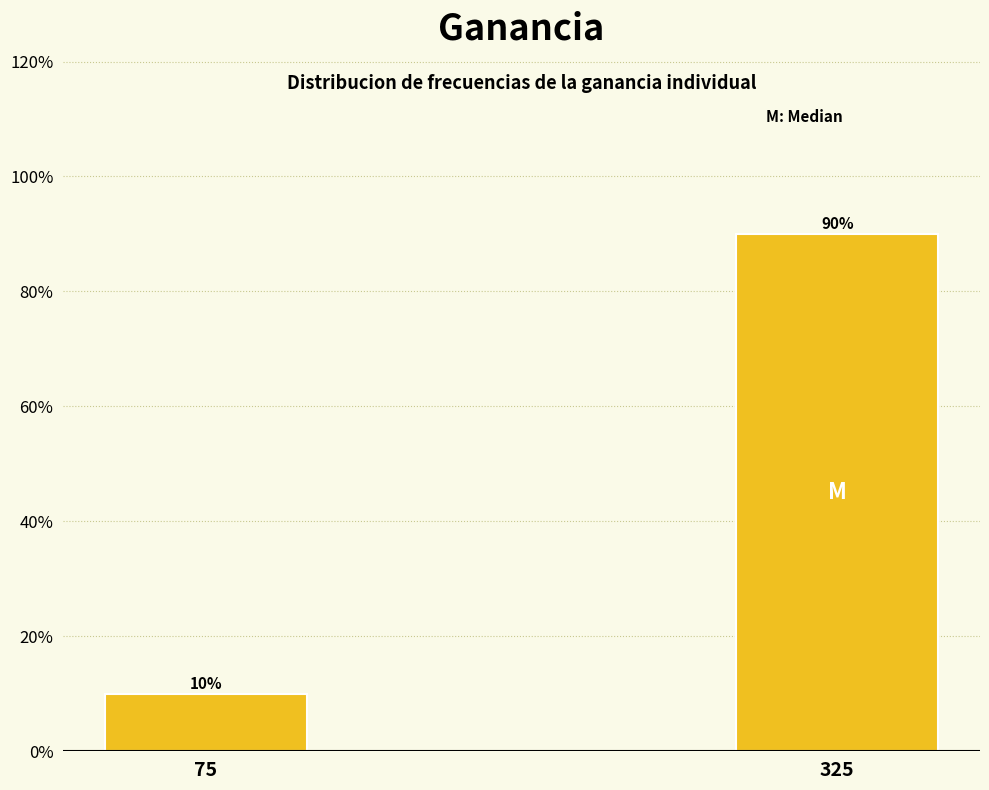

Reading left to right, transcribe all the data shown in this chart.

10	90